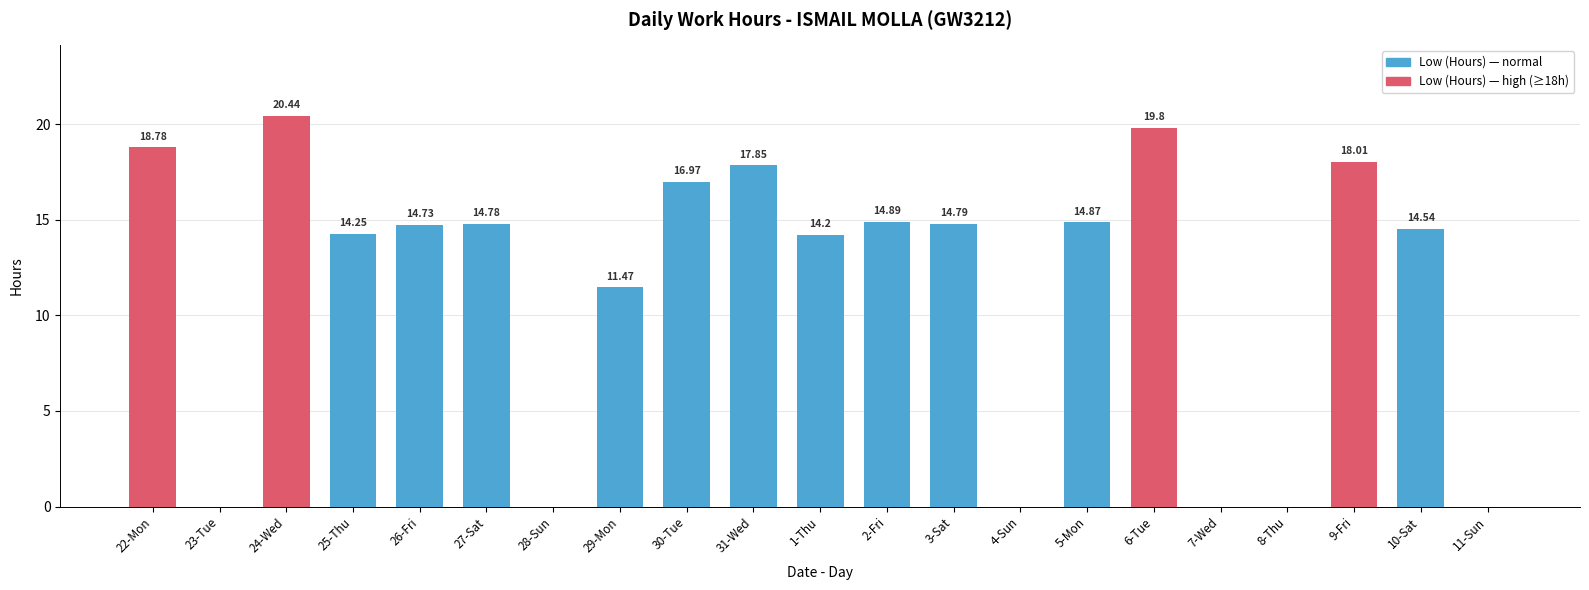

Between 26-Fri and 1-Thu, which is larger?

26-Fri